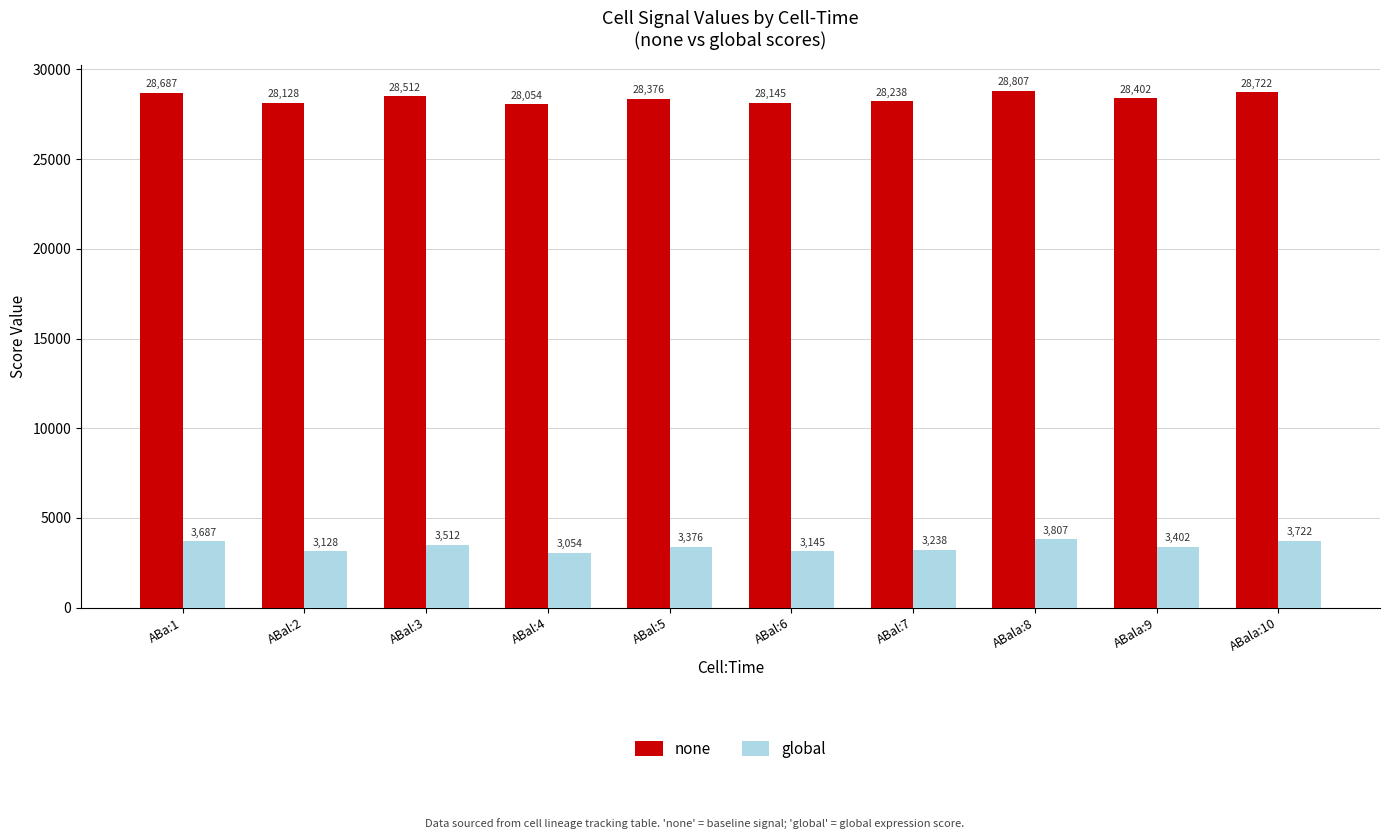

Reading right to left, transcribe all the data shown in this chart.

none: ABala:10=28722	ABala:9=28402	ABala:8=28807	ABal:7=28238	ABal:6=28145	ABal:5=28376	ABal:4=28054	ABal:3=28512	ABal:2=28128	ABa:1=28687
global: ABala:10=3722	ABala:9=3402	ABala:8=3807	ABal:7=3238	ABal:6=3145	ABal:5=3376	ABal:4=3054	ABal:3=3512	ABal:2=3128	ABa:1=3687